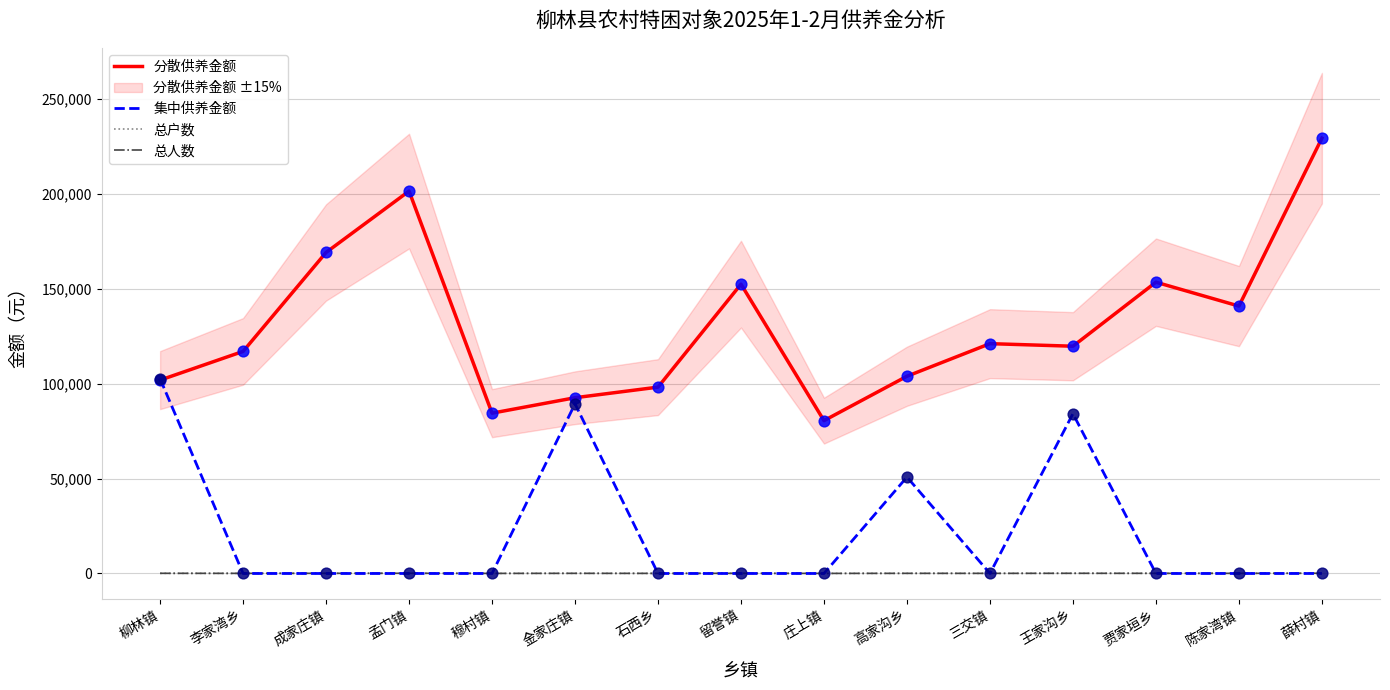

Which series has the largest Y range (max minus min)?

分散供养金额